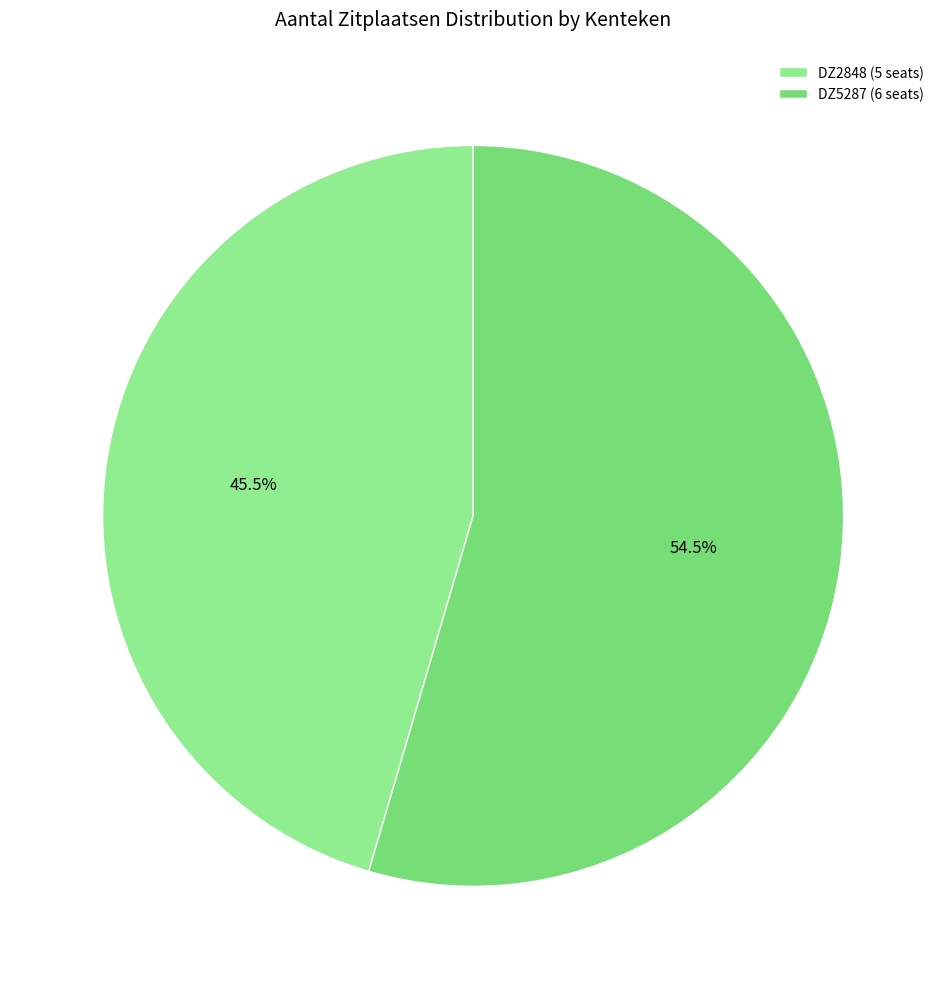

The DZ2848 slice represents 31% of the pie. True or false?

False